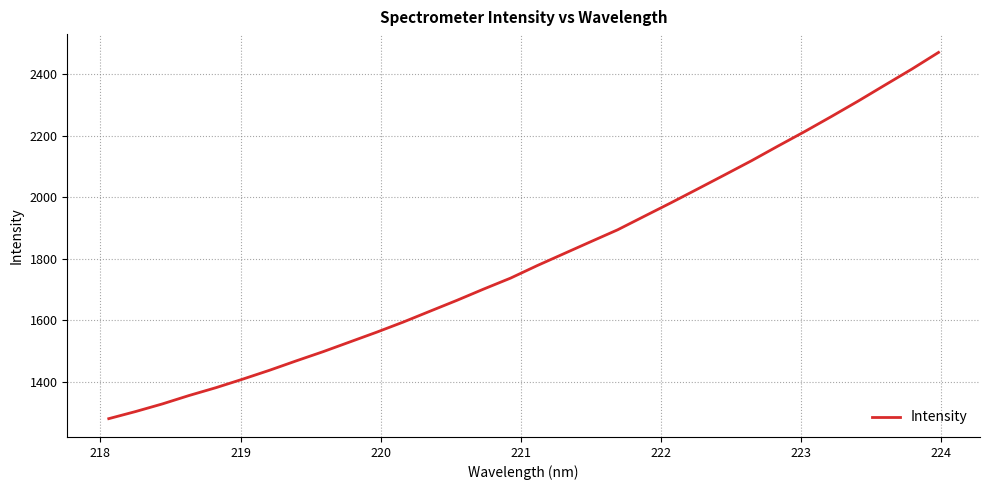

What is the smallest value displayed?

1279.7